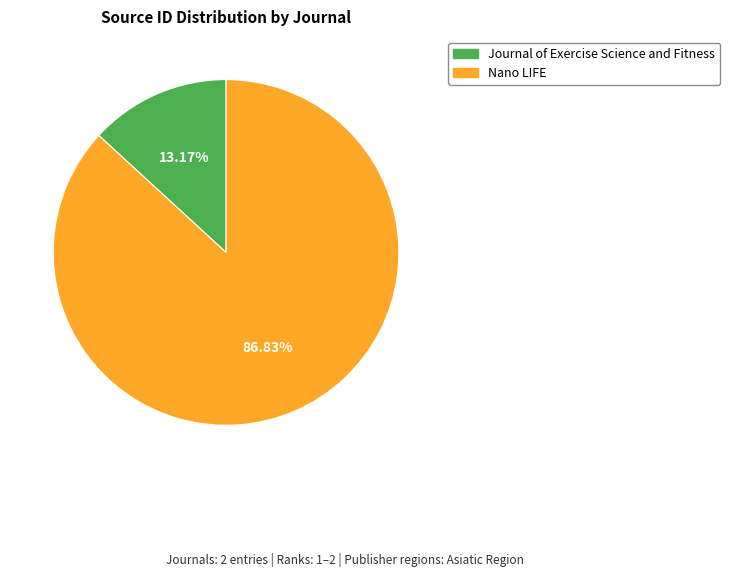

How much of the chart is everything except Nano LIFE?

13.2%